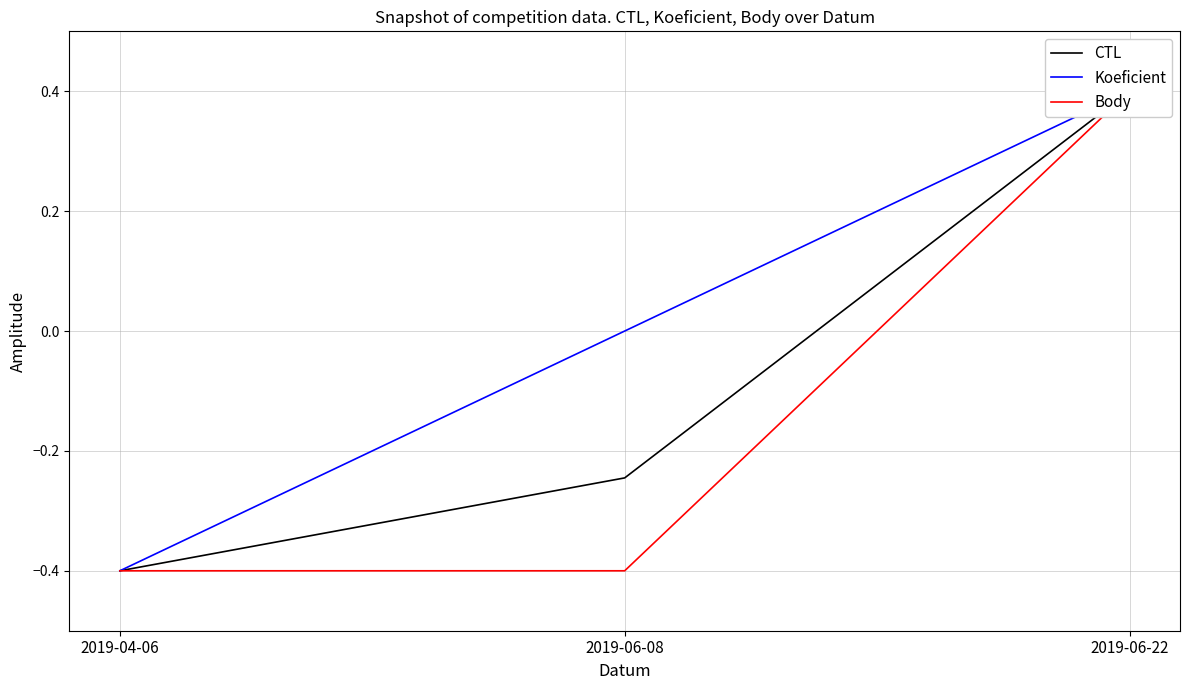

Does the chart have visible grid lines?

Yes